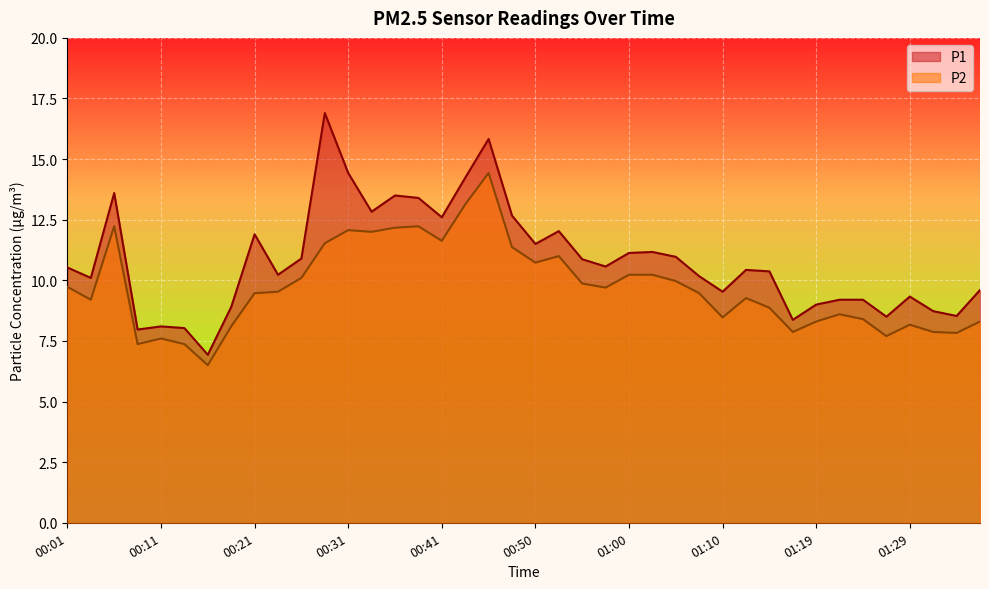

What is the minimum value shown in the chart?

6.5